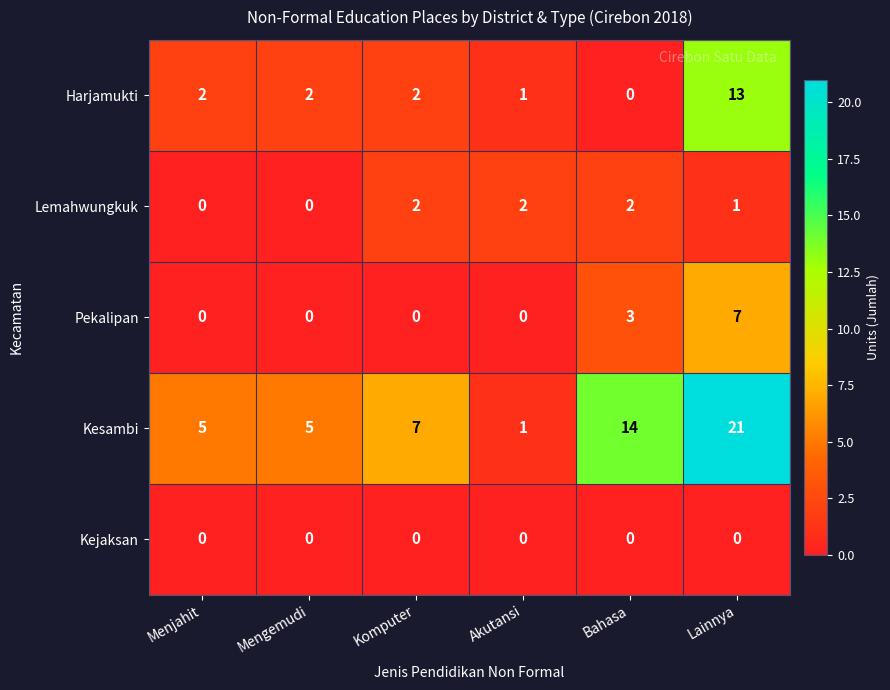

Which series has the widest spread of values?

Kesambi